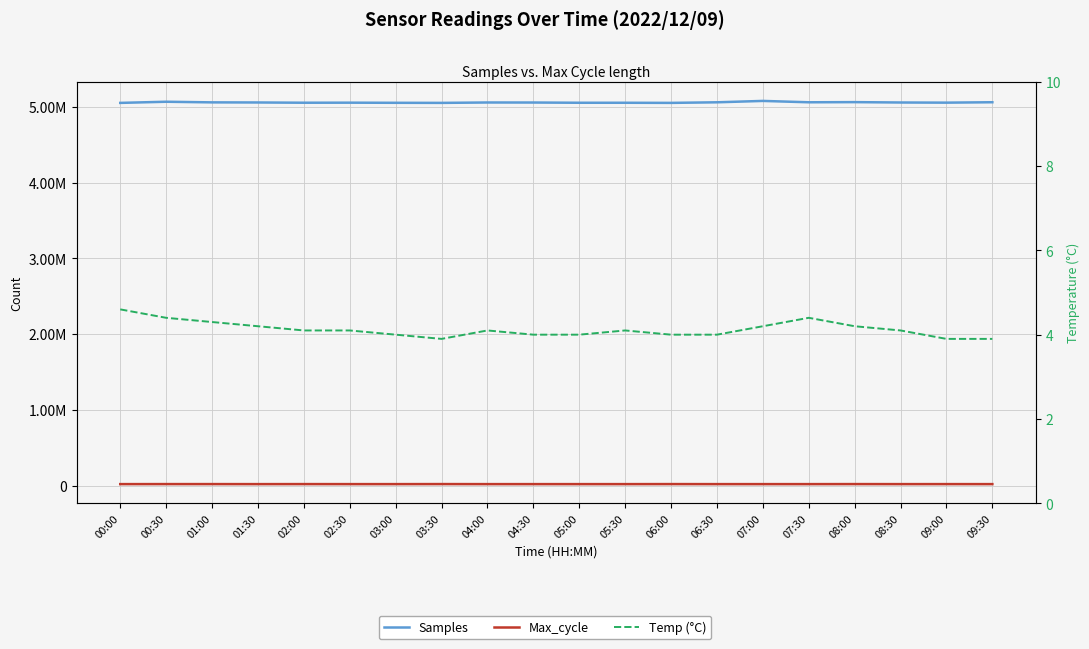

Rank the series by their maximum value, from highest to lowest.

Samples, Max_cycle, Temp (°C)